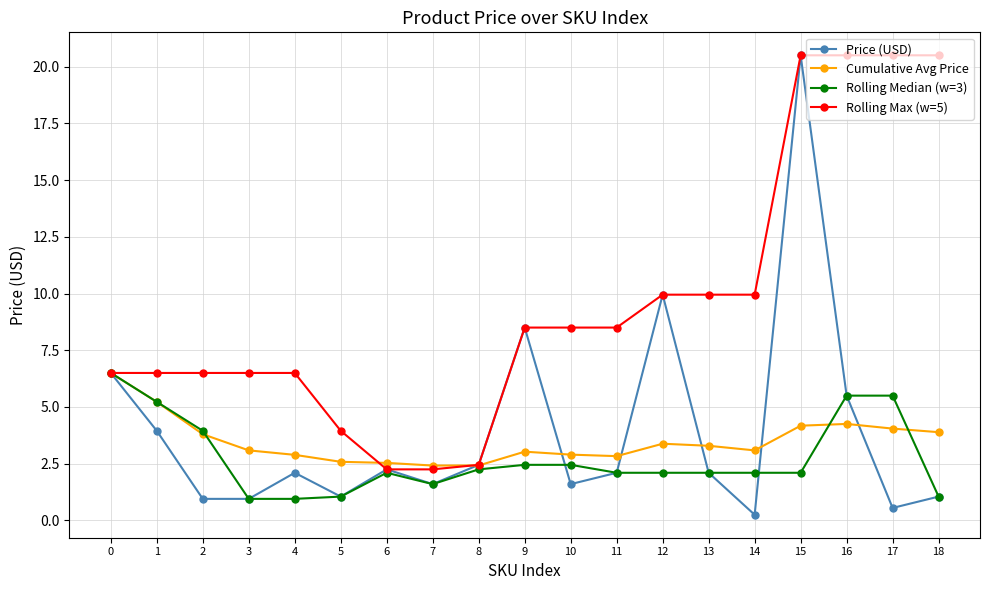

How many data points in Rolling Max (w=5) are less than 8?

9